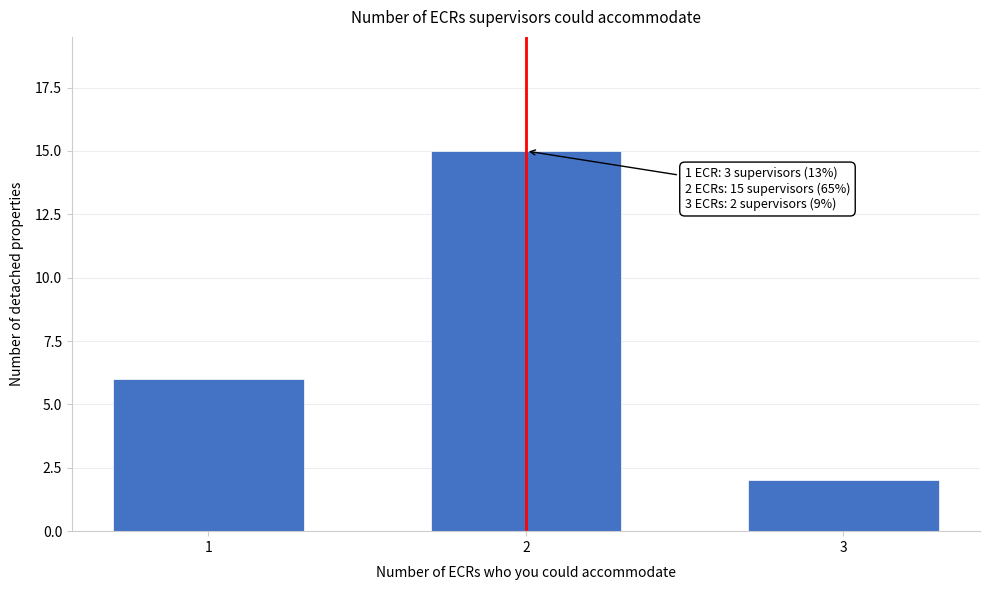

Reading left to right, transcribe all the data shown in this chart.

6	15	2